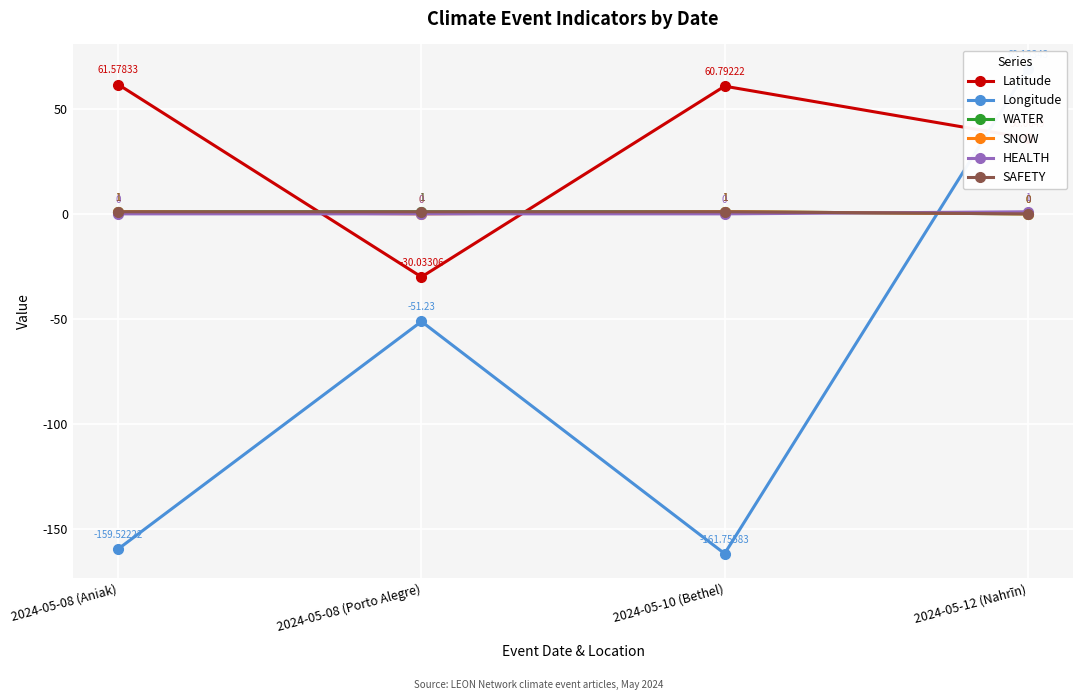

How many series are shown in this chart?

6